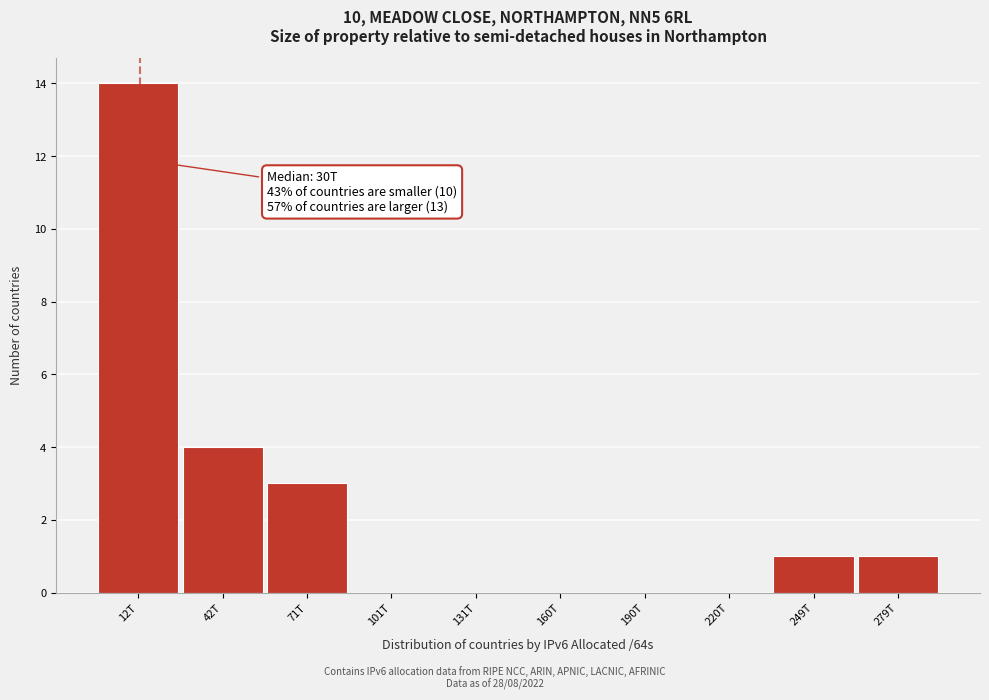

Reading right to left, list all the values displayed in this chart.

279T=1	249T=1	220T=0	190T=0	160T=0	131T=0	101T=0	71T=3	42T=4	12T=14